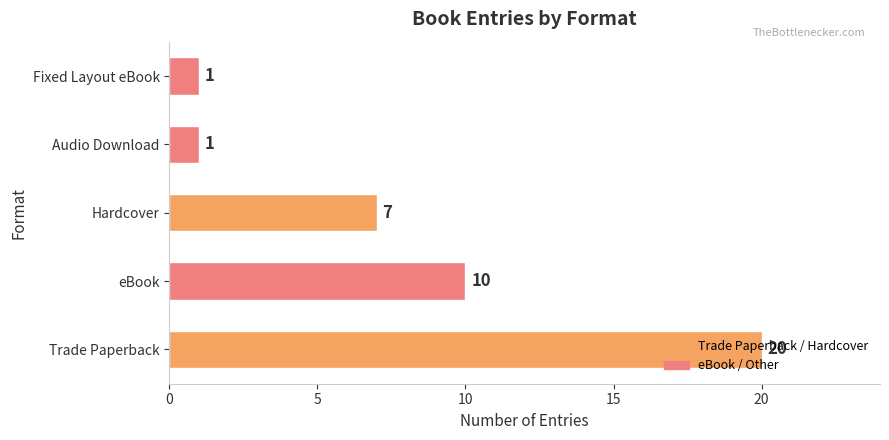

What is the change in value from Trade Paperback to Audio Download?

-19